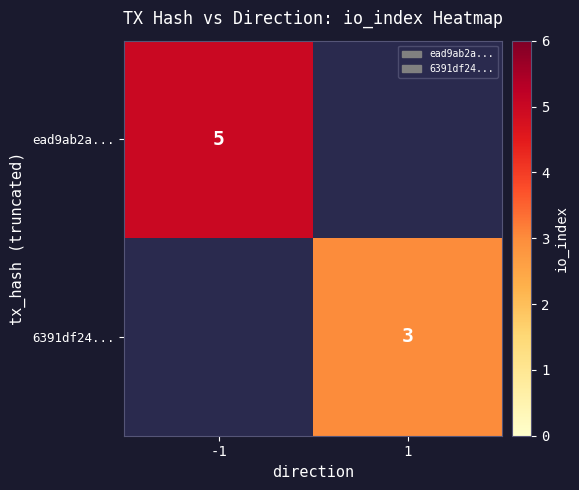

True or false: ead9ab2a... has a value of 5 at -1.

True